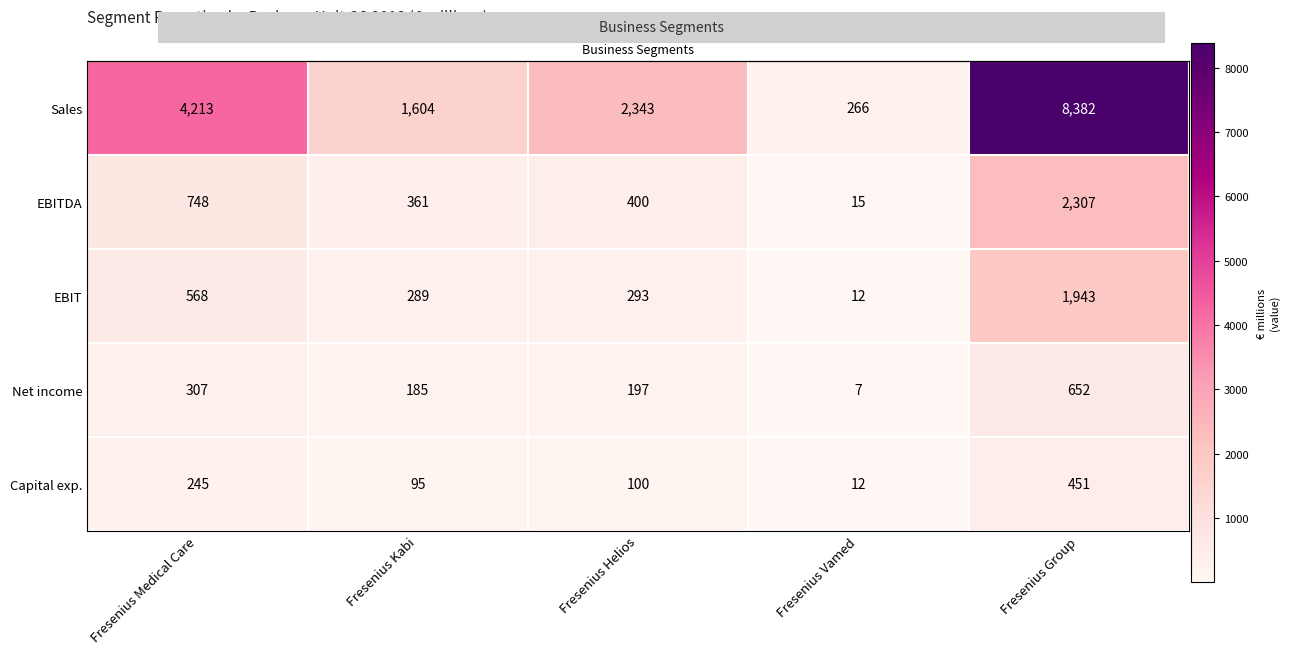

At which category does the chart reach its peak across all series?

Fresenius Group